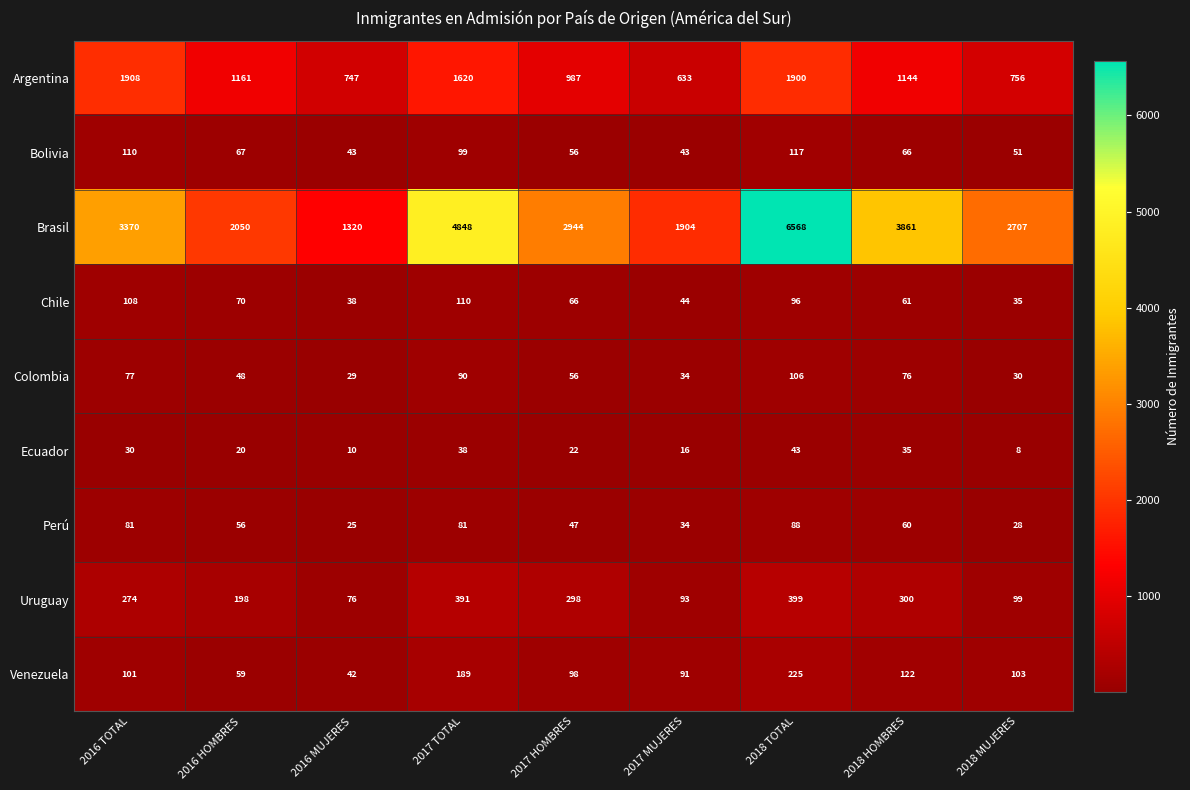

Read the Argentina value at 2017 HOMBRES, to the nearest 10.

990